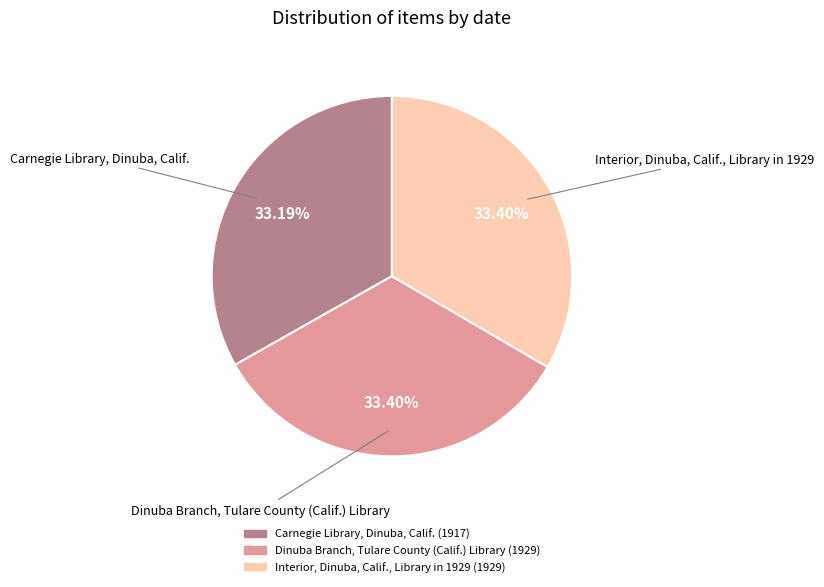

Does Carnegie Library, Dinuba, Calif. account for over 50% of the chart?

No